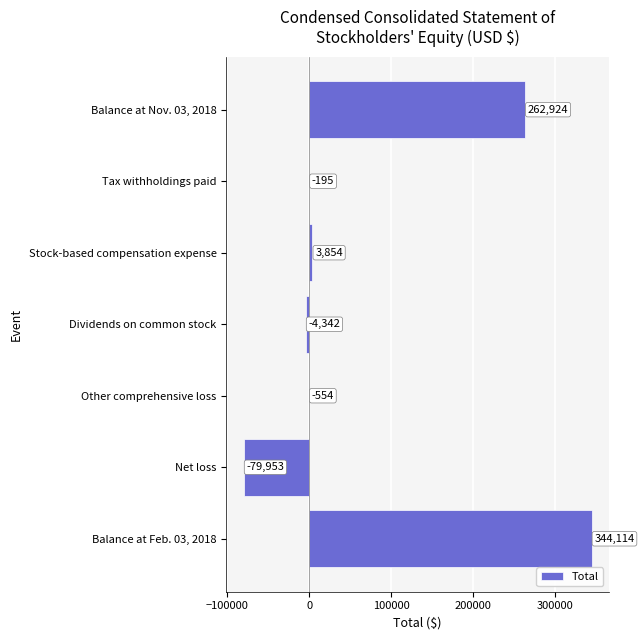

What is the sum of the values at Net loss and Dividends on common stock?

-84295